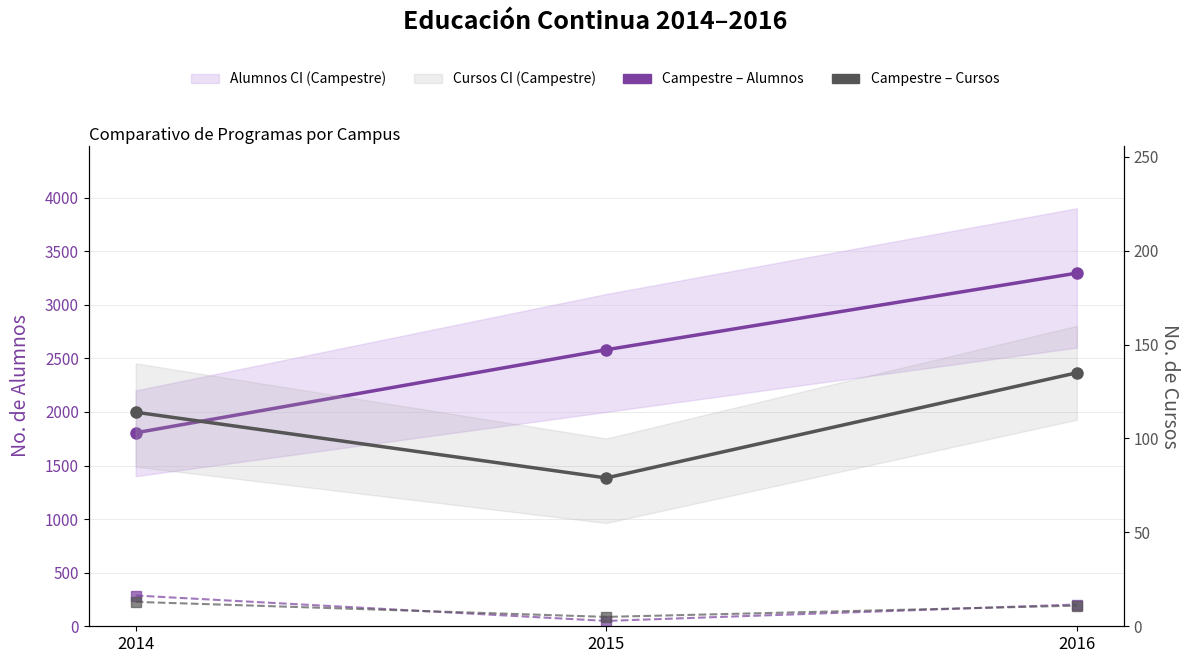

Is it true that Salamanca – Alumnos equals 203 at 2016?

True